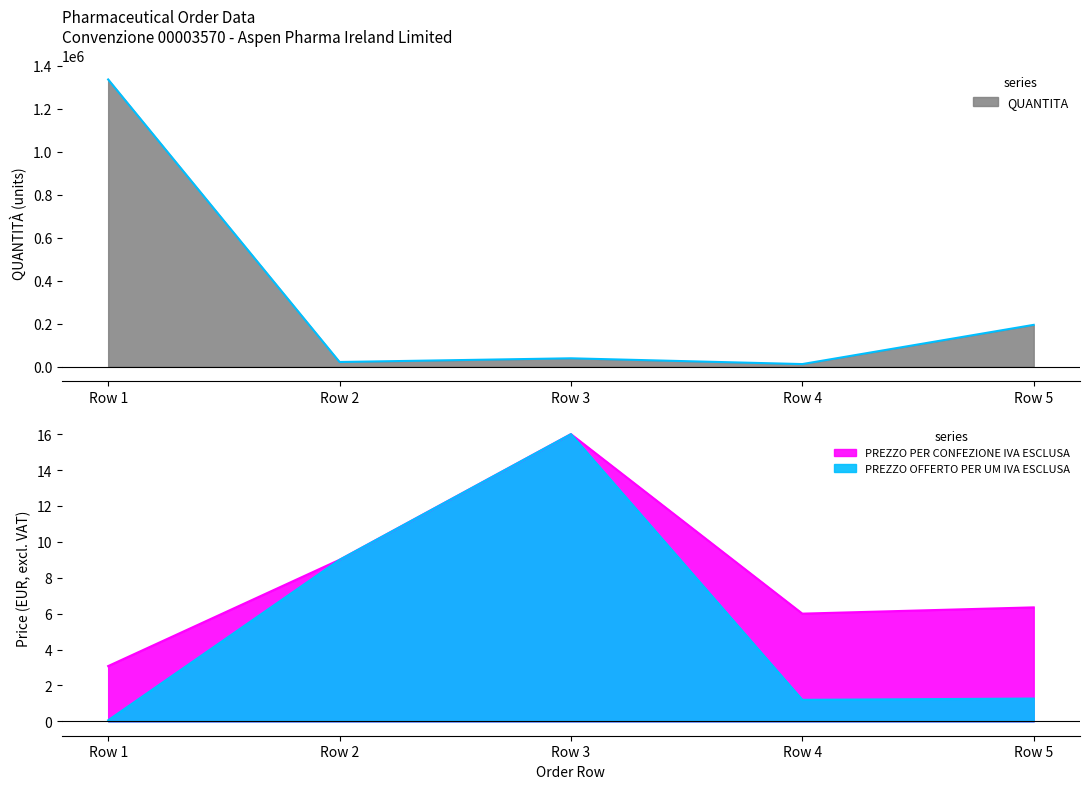

How many values in the PREZZO OFFERTO PER UM IVA ESCLUSA series exceed 1?

4